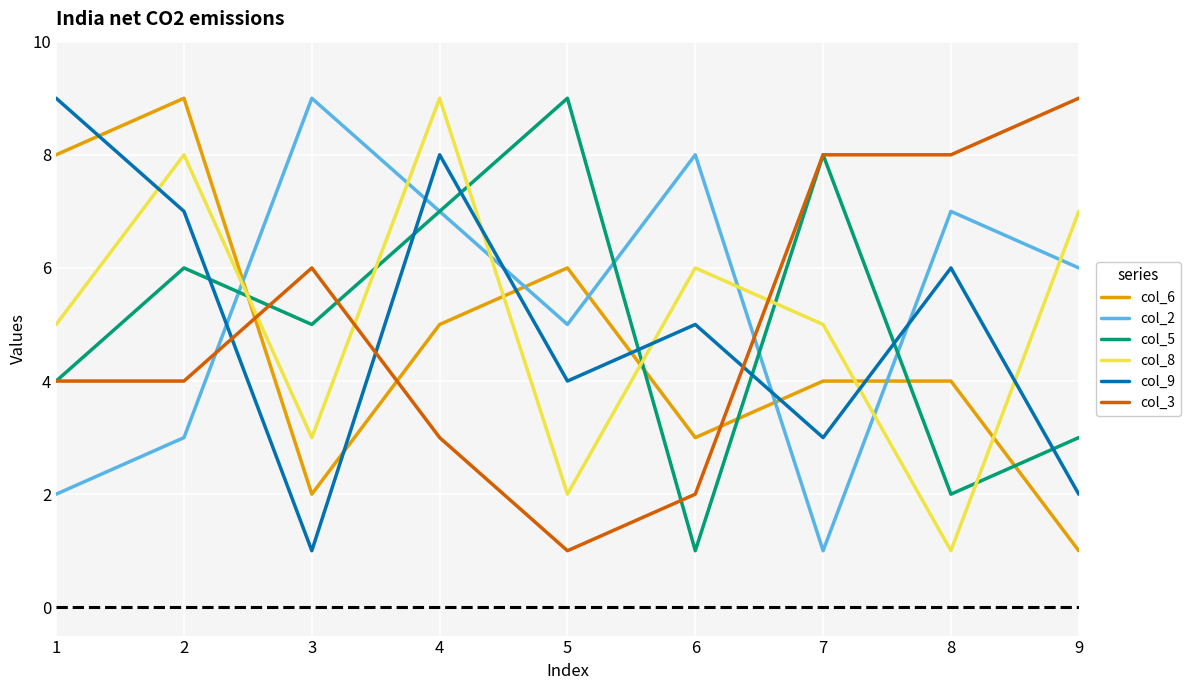

How many lines are shown in the chart?

6